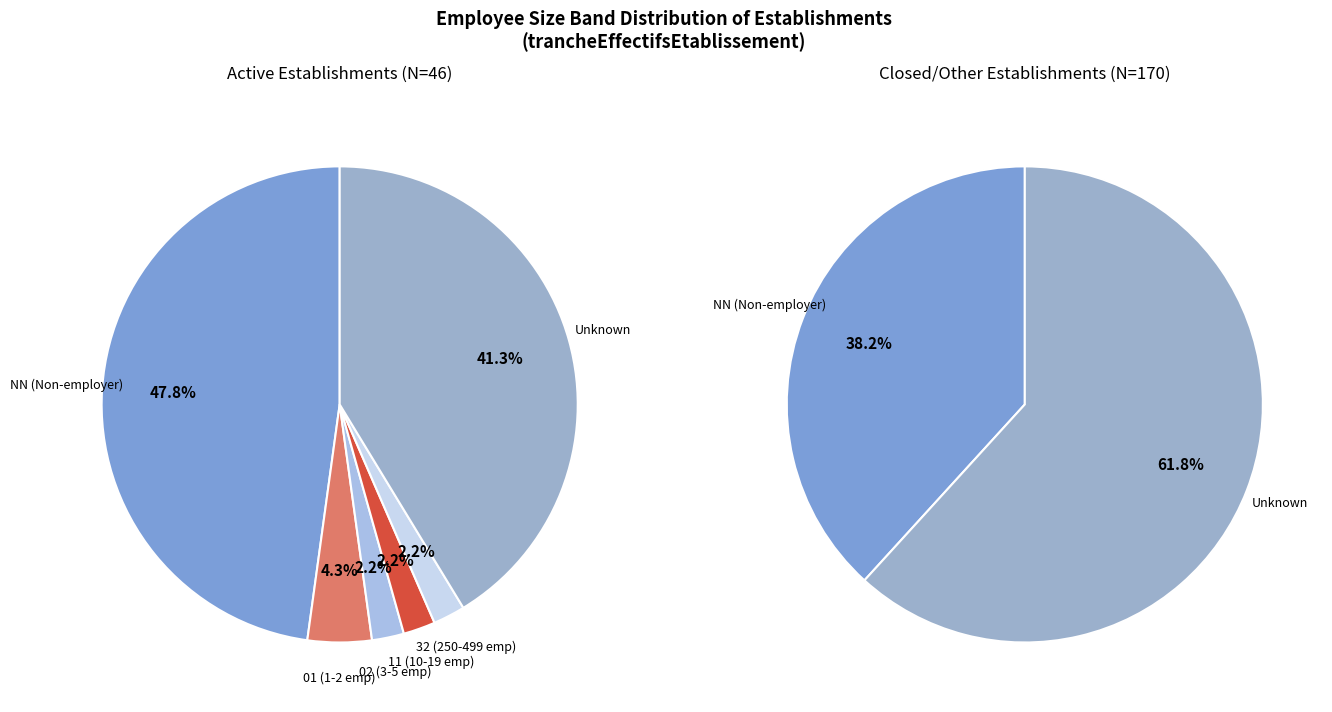

Is it true that 02 is 1% of the pie?

False